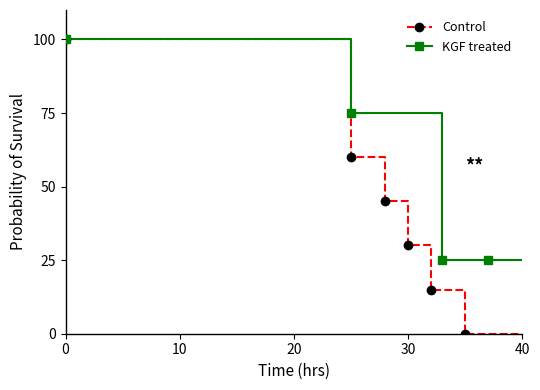

The value of Control at 0 is 100. True or false?

True